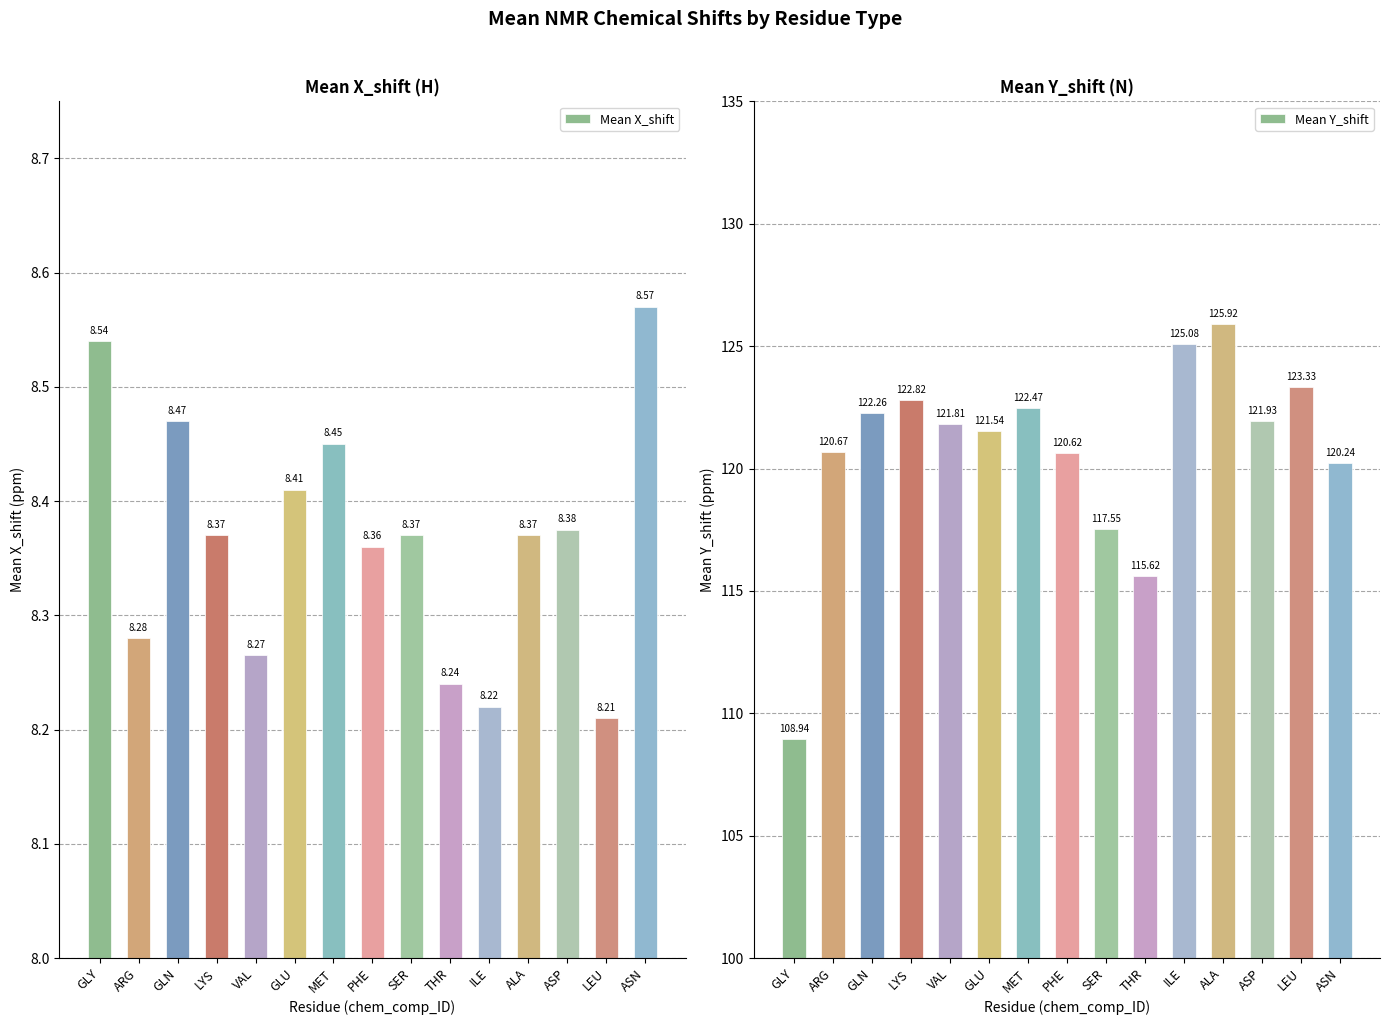

At how many categories does at least one series exceed 39?

15